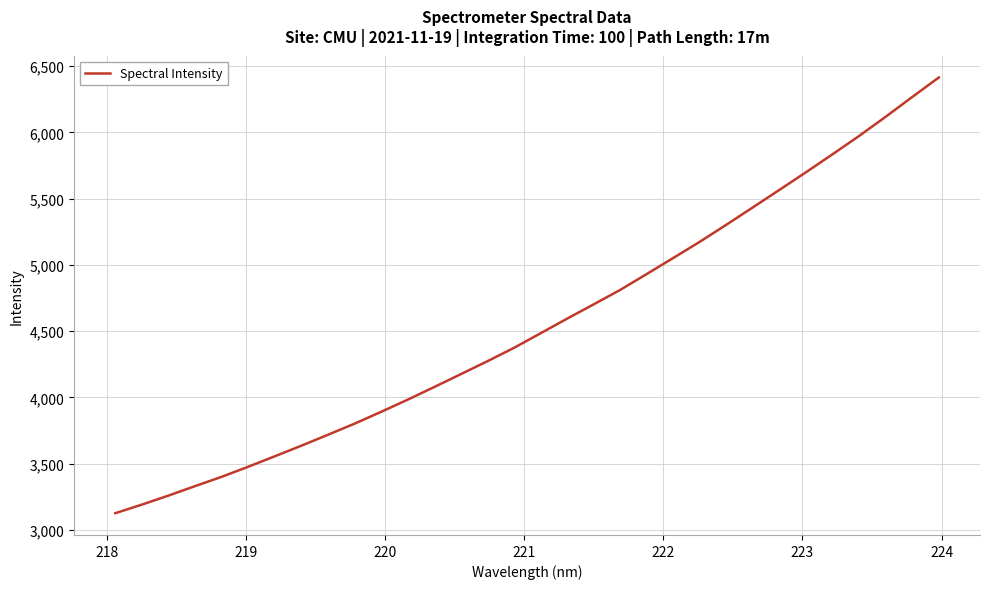

What is the smallest value displayed?

3126.6